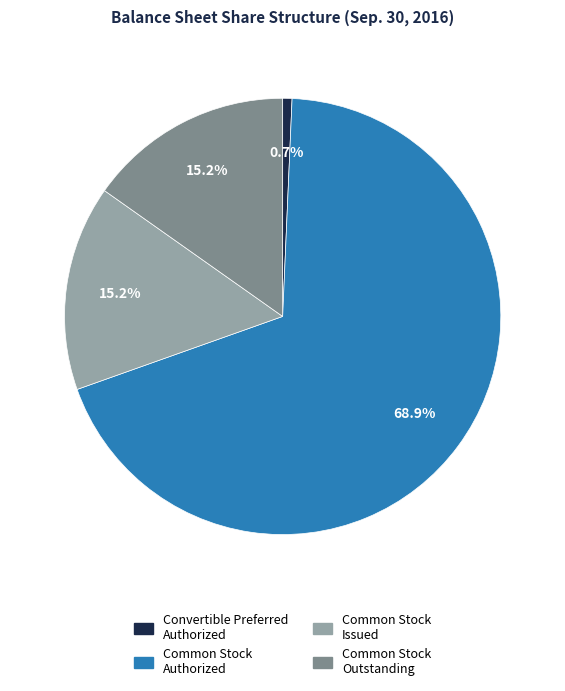

Is there a majority slice in this chart?

Yes